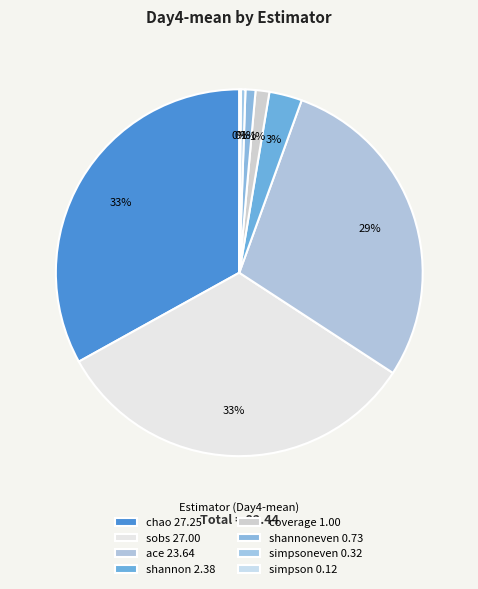

Does any single category account for the majority?

No